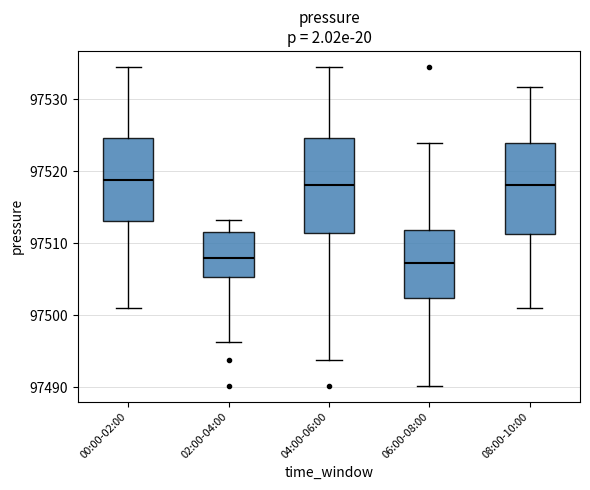

Where does the lower whisker of the box for 08:00-10:00 end on the y-axis? The values are not printed on the chart, so give them approximately, as read against the axis.

97501